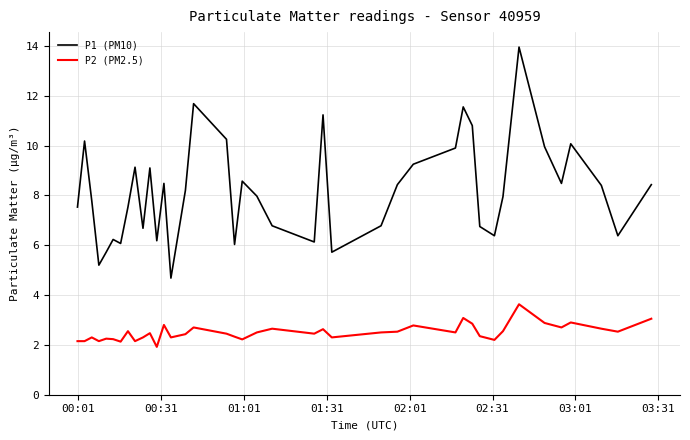

What is the lowest value of the P2 (PM2.5) series?

1.9